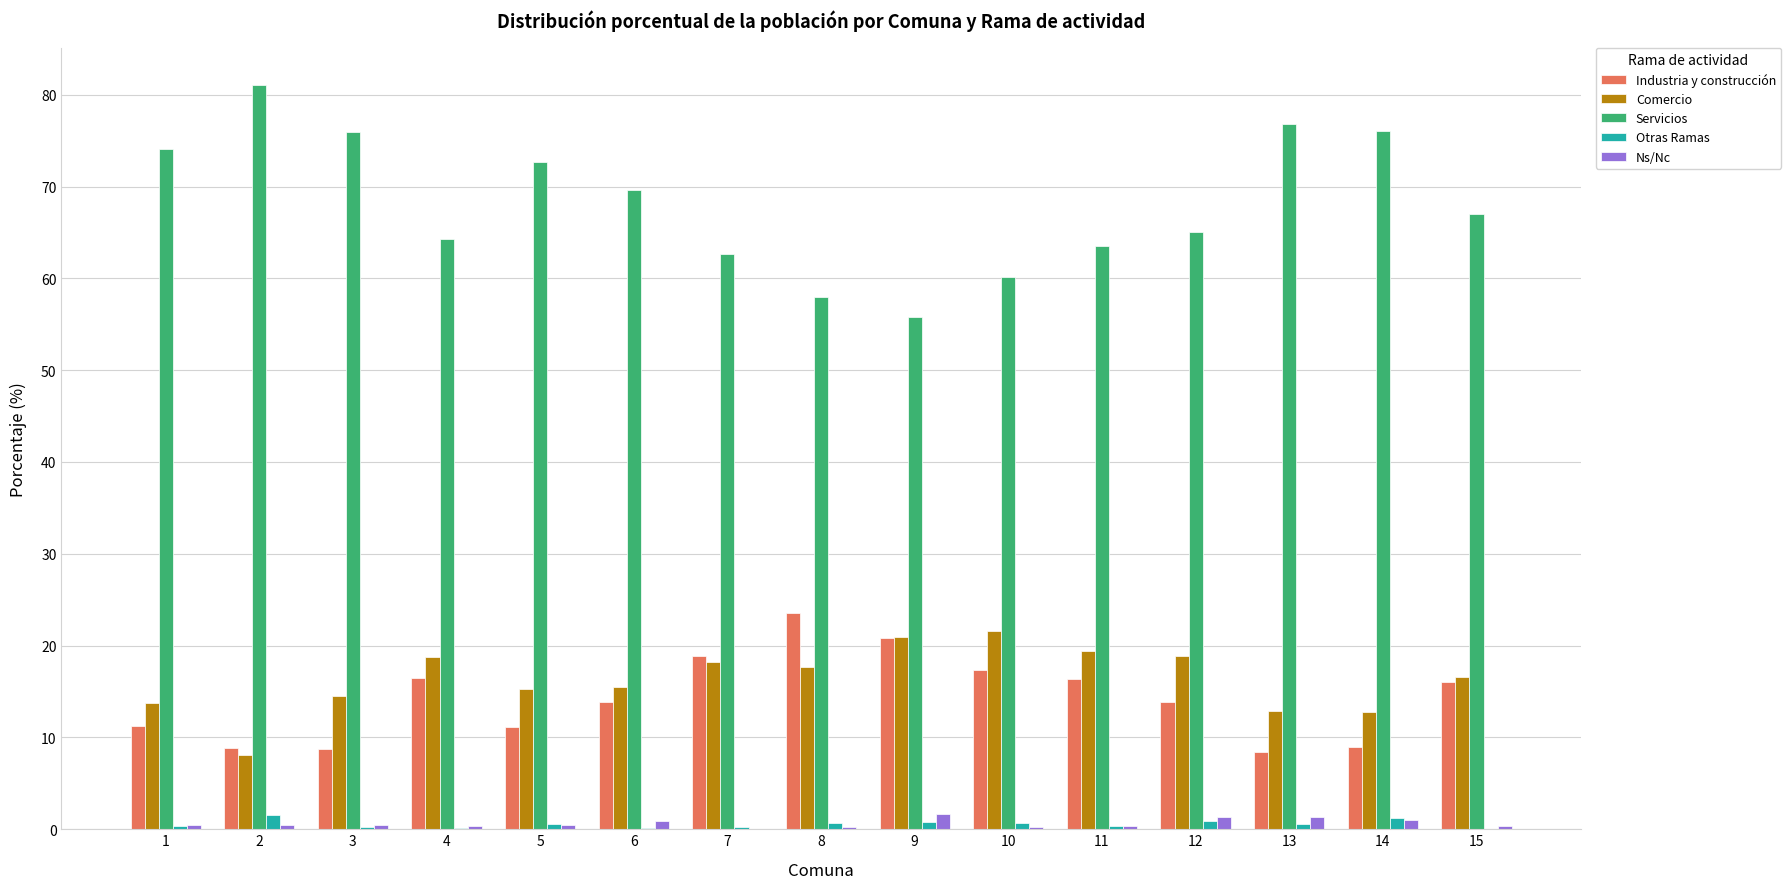

What is the sum of all Comercio values?

244.9